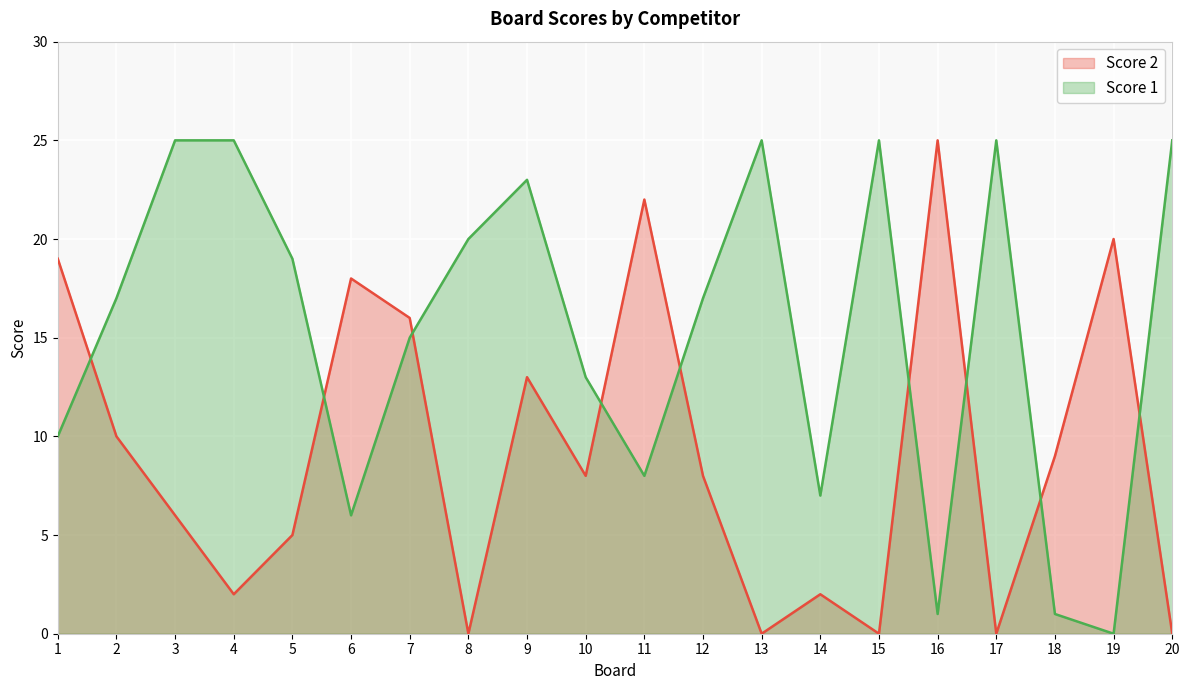

Is it true that Score 1 equals 13 at 10?

True